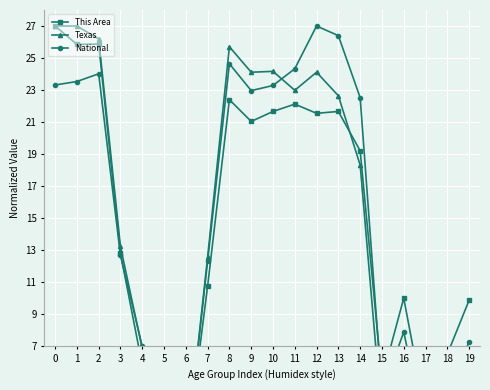

Between 9 and 13, which is larger?

13